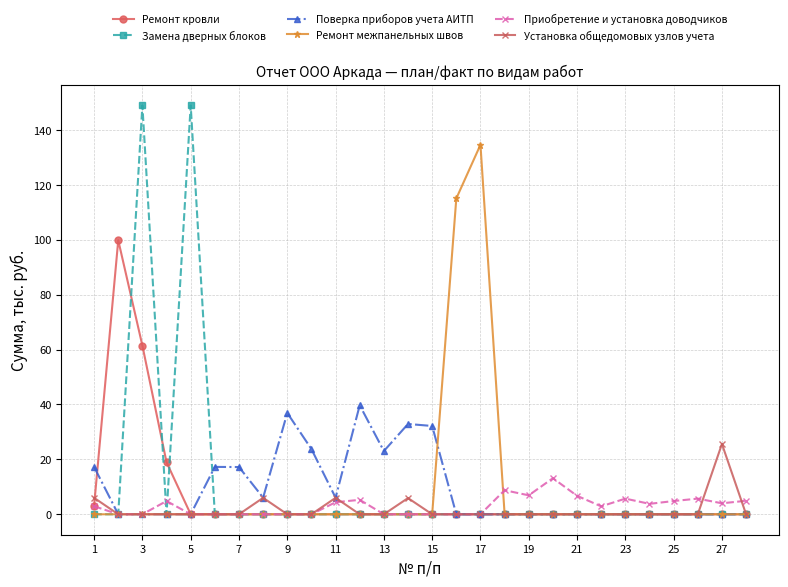

What is the value of the Приобретение и установка доводчиков point at the 11th from the left?

4.4